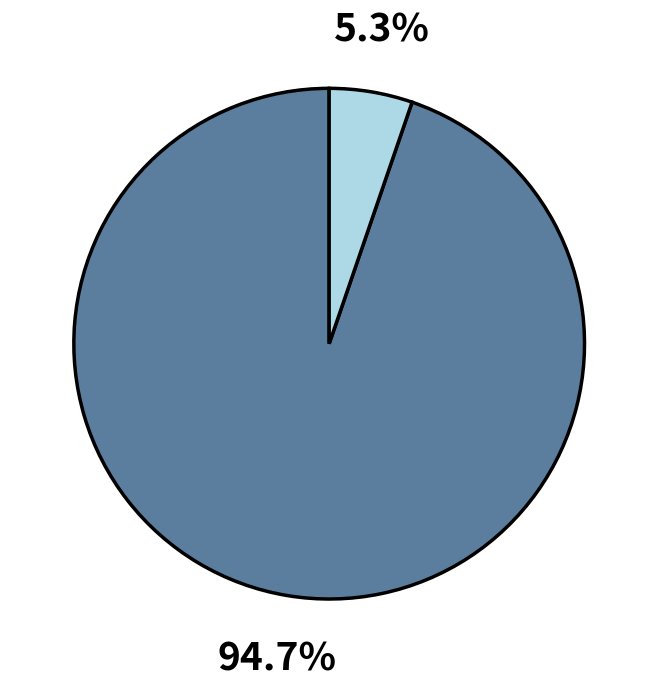

Is there a majority slice in this chart?

Yes